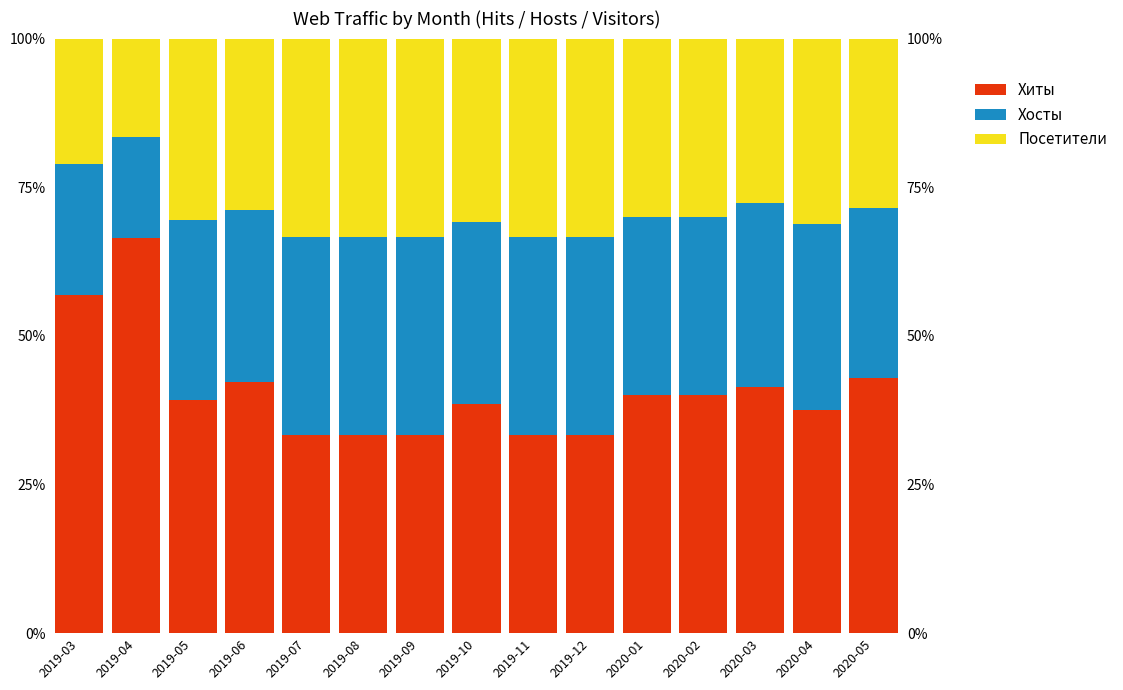

Rank the categories by Хосты value from highest to lowest.

2019-07, 2019-08, 2019-09, 2019-11, 2019-12, 2020-04, 2020-03, 2019-10, 2019-05, 2020-01, 2020-02, 2019-06, 2020-05, 2019-03, 2019-04